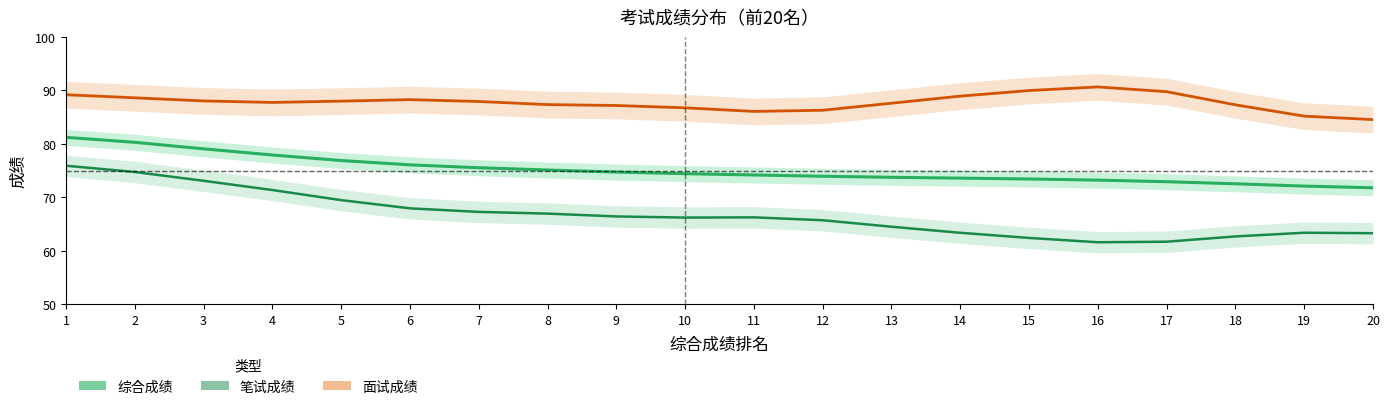

Reading right to left, what are all the values shown in this chart?

综合成绩: 20=71.8	19=72.1	18=72.5	17=72.9	16=73.2	15=73.4	14=73.6	13=73.8	12=74.0	11=74.2	10=74.4	9=74.7	8=75.1	7=75.5	6=76.1	5=76.9	4=77.9	3=79.1	2=80.3	1=81.2
笔试成绩: 20=63.3	19=63.4	18=62.7	17=61.7	16=61.6	15=62.4	14=63.4	13=64.5	12=65.7	11=66.3	10=66.2	9=66.4	8=67.0	7=67.3	6=68.0	5=69.5	4=71.4	3=73.1	2=74.7	1=75.9
面试成绩: 20=84.5	19=85.2	18=87.3	17=89.8	16=90.7	15=90.0	14=88.9	13=87.6	12=86.3	11=86.1	10=86.7	9=87.2	8=87.4	7=87.9	6=88.3	5=88.0	4=87.8	3=88.0	2=88.6	1=89.2